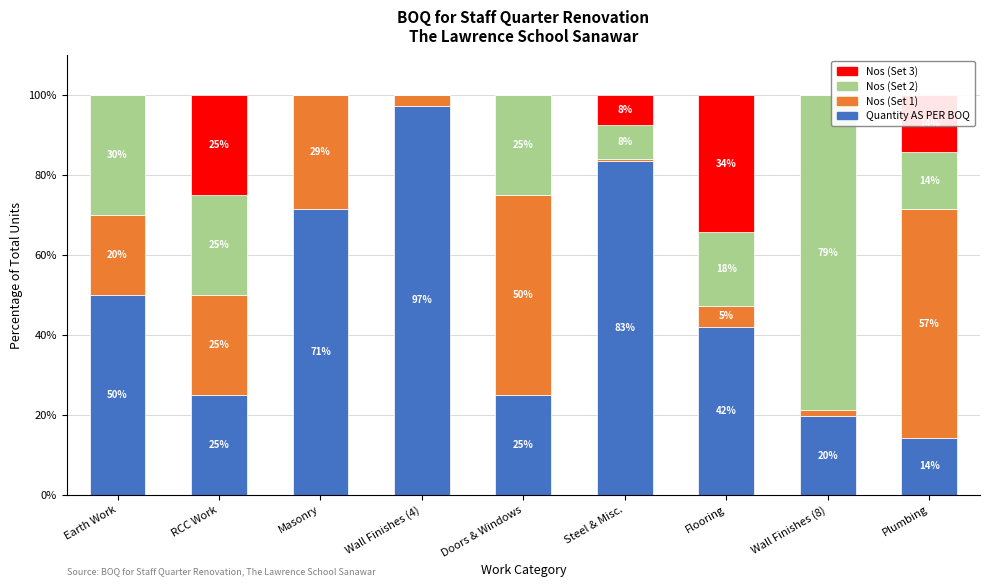

True or false: Quantity AS PER BOQ has a value of 25.0 at Doors & Windows.

True